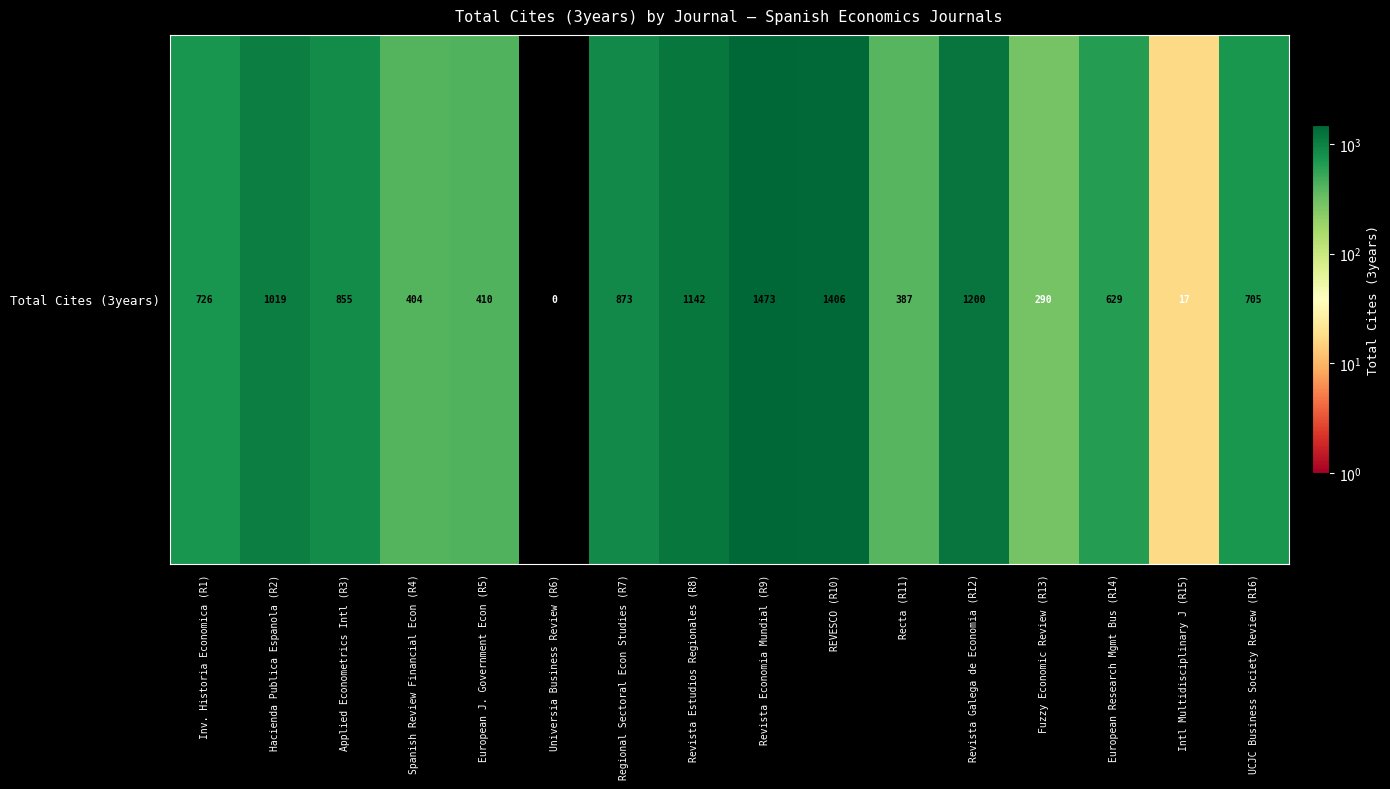

The value at Revista Economia Mundial (R9) is 800. True or false?

False